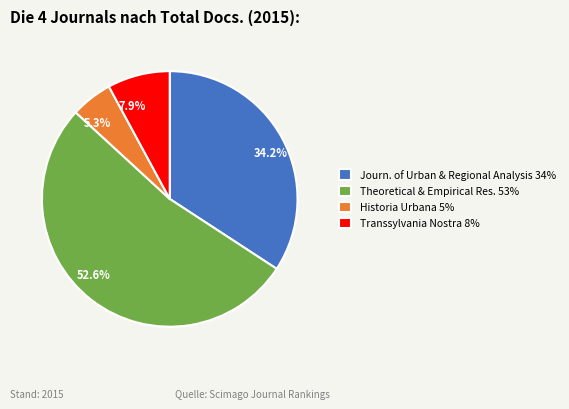

Does any single category account for the majority?

Yes